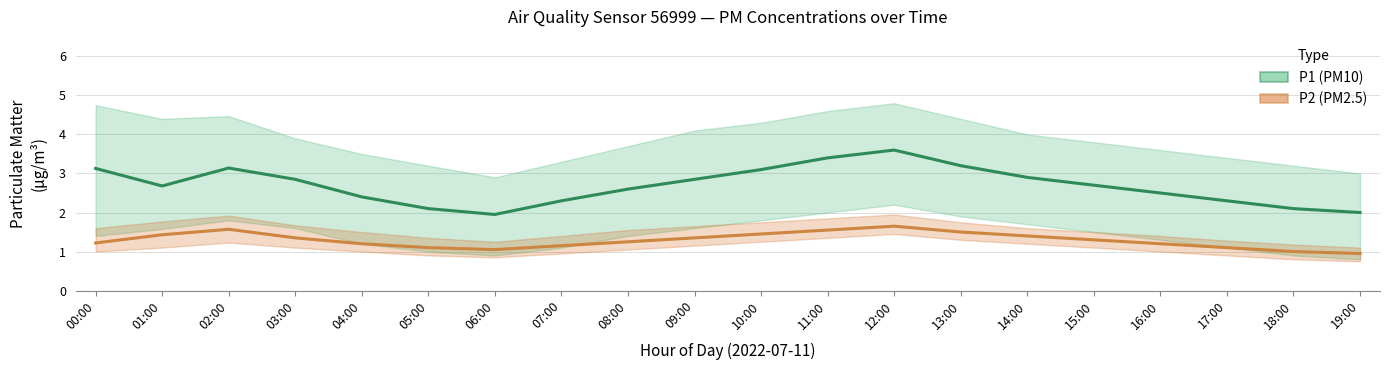

Reading left to right, list all the values displayed in this chart.

P1: 3.1	2.7	3.1	2.9	2.4	2.1	1.9	2.3	2.6	2.9	3.1	3.4	3.6	3.2	2.9	2.7	2.5	2.3	2.1	2.0
P2: 1.2	1.4	1.6	1.4	1.2	1.1	1.1	1.1	1.2	1.4	1.4	1.6	1.6	1.5	1.4	1.3	1.2	1.1	1.0	0.9